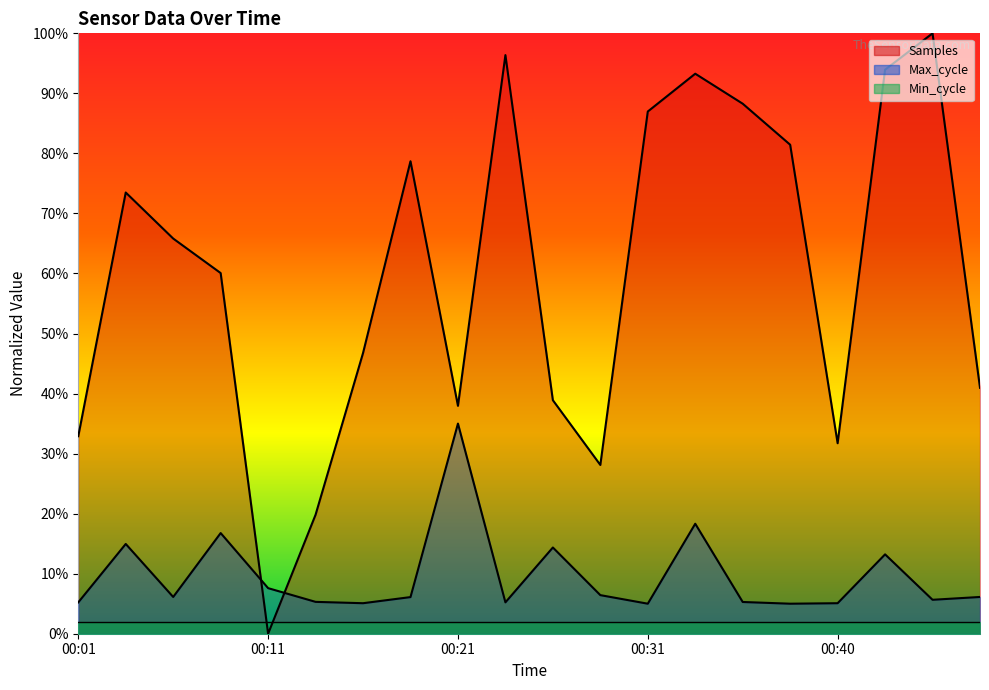

Which series changed the most between 00:38 and 00:48?

Samples